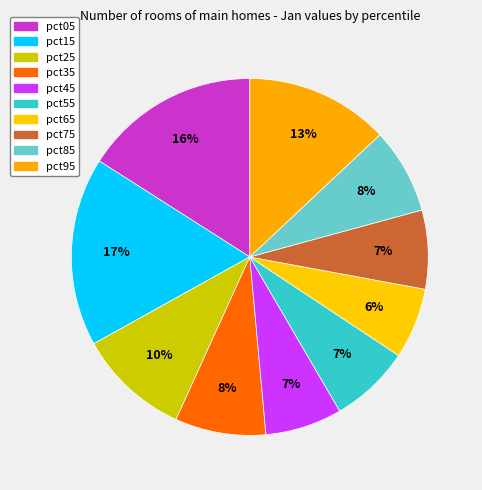

Count the number of slices in the pie.

10